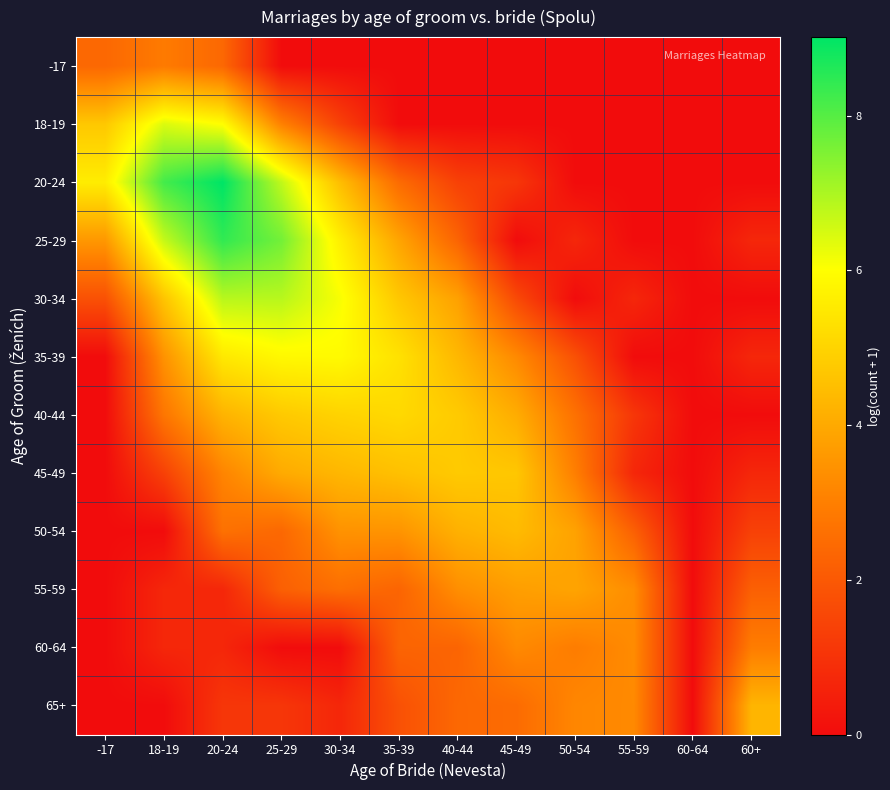

Reading right to left, transcribe all the data shown in this chart.

-17: 60+=0.0	60-64=0.0	55-59=0.0	50-54=0.0	45-49=0.0	40-44=0.0	35-39=0.0	30-34=0.0	25-29=0.0	20-24=2.4	18-19=2.9	-17=2.4
18-19: 60+=0.0	60-64=0.0	55-59=0.0	50-54=0.0	45-49=0.0	40-44=0.0	35-39=0.0	30-34=1.4	25-29=3.0	20-24=6.0	18-19=6.4	-17=4.7
20-24: 60+=0.0	60-64=0.0	55-59=0.0	50-54=0.0	45-49=1.1	40-44=1.4	35-39=2.5	30-34=4.5	25-29=6.7	20-24=9.0	18-19=8.2	-17=5.6
25-29: 60+=0.7	60-64=0.0	55-59=0.0	50-54=0.7	45-49=0.0	40-44=2.3	35-39=3.9	30-34=5.6	25-29=7.6	20-24=8.4	18-19=6.7	-17=3.6
30-34: 60+=0.0	60-64=0.0	55-59=0.7	50-54=0.0	45-49=1.6	40-44=3.8	35-39=4.7	30-34=6.1	25-29=6.8	20-24=6.8	18-19=4.6	-17=1.8
35-39: 60+=0.7	60-64=0.0	55-59=0.0	50-54=1.8	45-49=3.3	40-44=4.3	35-39=5.3	30-34=5.9	25-29=5.9	20-24=5.5	18-19=3.5	-17=0.0
40-44: 60+=0.0	60-64=0.0	55-59=1.1	50-54=2.6	45-49=4.1	40-44=4.8	35-39=5.1	30-34=5.0	25-29=4.8	20-24=4.2	18-19=2.8	-17=0.0
45-49: 60+=0.7	60-64=0.0	55-59=0.7	50-54=3.0	45-49=4.7	40-44=4.8	35-39=4.5	30-34=4.3	25-29=4.0	20-24=3.1	18-19=1.4	-17=0.0
50-54: 60+=1.4	60-64=0.0	55-59=2.2	50-54=3.8	45-49=4.4	40-44=4.2	35-39=3.5	30-34=3.5	25-29=2.4	20-24=2.6	18-19=0.0	-17=0.0
55-59: 60+=2.2	60-64=0.0	55-59=3.3	50-54=3.9	45-49=3.7	40-44=3.4	35-39=2.3	30-34=2.6	25-29=2.2	20-24=0.7	18-19=0.7	-17=0.0
60-64: 60+=2.9	60-64=0.0	55-59=3.3	50-54=2.9	45-49=3.3	40-44=2.3	35-39=2.3	30-34=0.0	25-29=0.0	20-24=0.7	18-19=0.7	-17=0.0
65+: 60+=4.3	60-64=0.0	55-59=3.3	50-54=3.2	45-49=2.5	40-44=2.4	35-39=1.8	30-34=0.7	25-29=1.1	20-24=1.1	18-19=0.0	-17=0.0